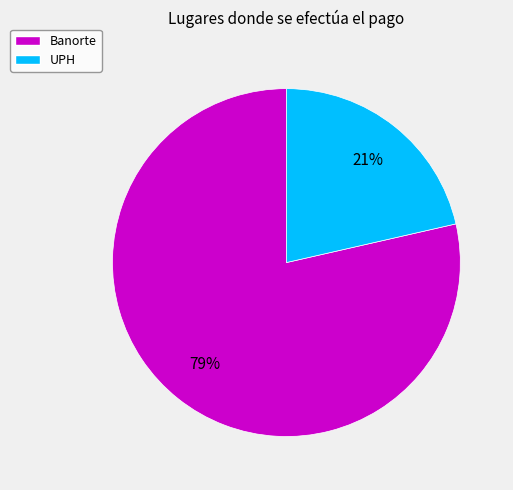

How many segments does this pie chart have?

2